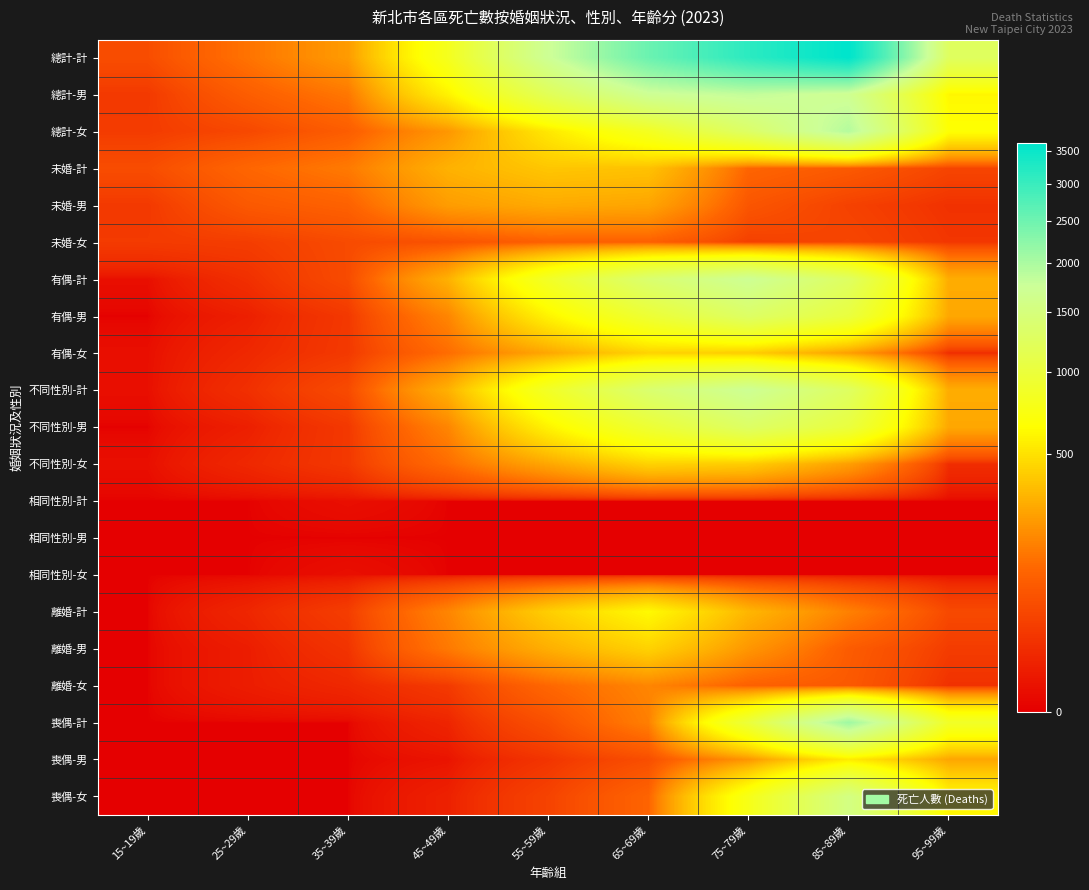

List the series in order of their peak value, highest first.

總計-計, 喪偶-計, 總計-女, 總計-男, 有偶-計, 不同性別-計, 喪偶-女, 有偶-男, 不同性別-男, 離婚-計, 喪偶-男, 有偶-女, 不同性別-女, 離婚-男, 未婚-計, 未婚-男, 離婚-女, 未婚-女, 相同性別-計, 相同性別-女, 相同性別-男